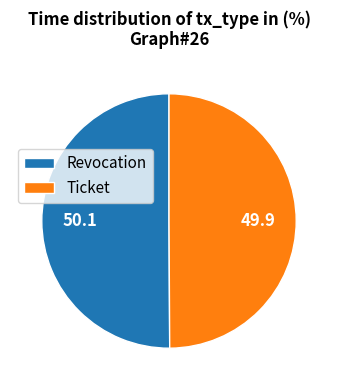

Approximately how many times larger is the value at Revocation compared to Ticket?

1.0